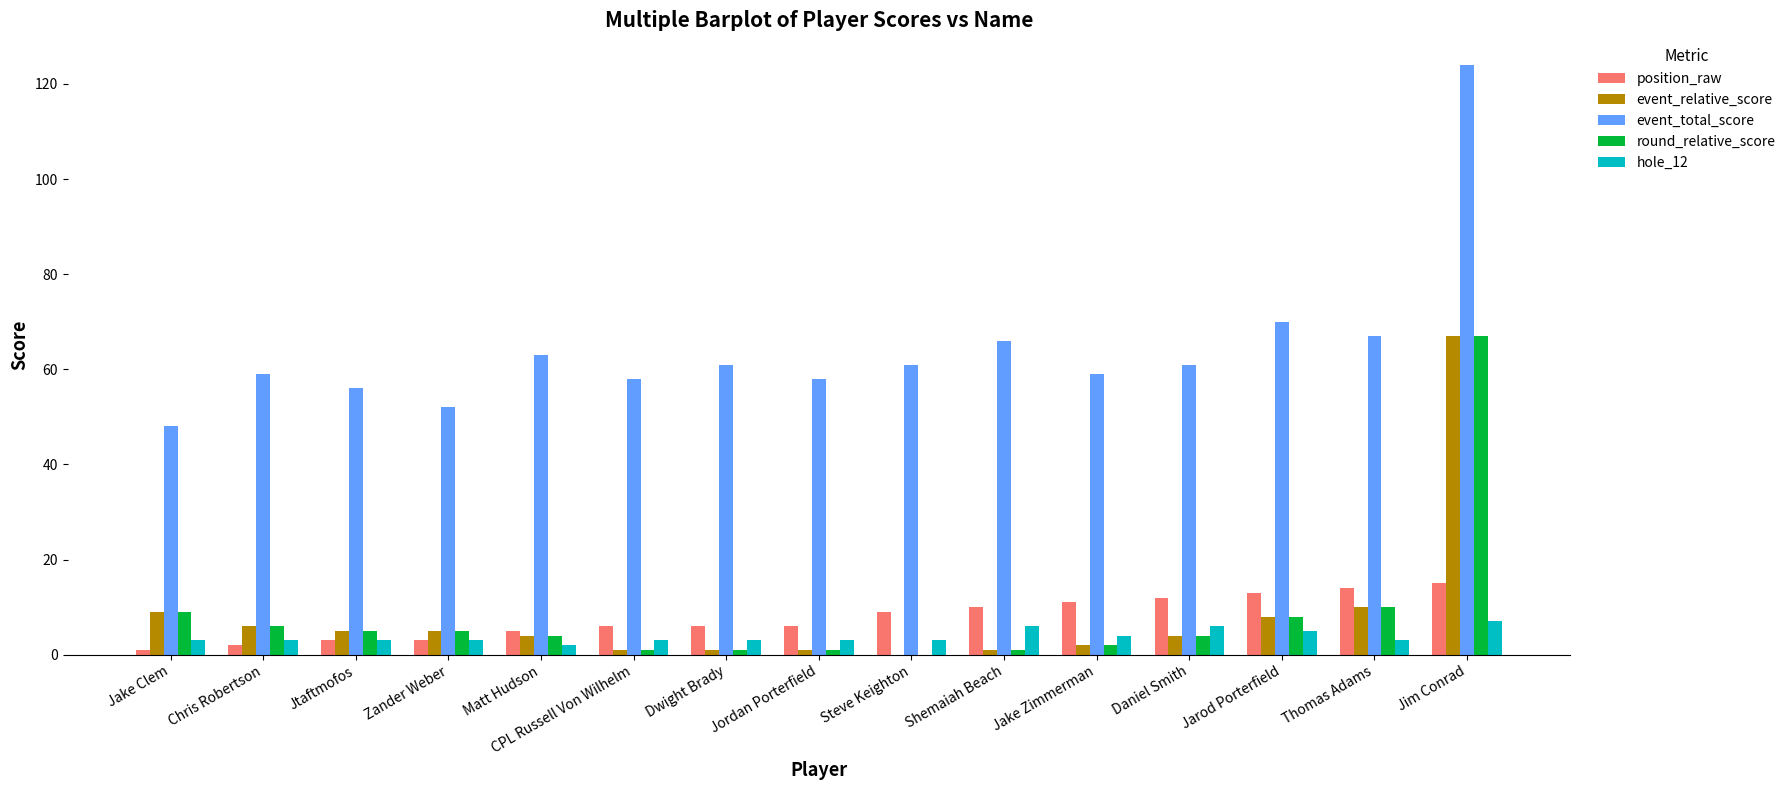

At which label does event_relative_score first exceed 4?

Jake Clem